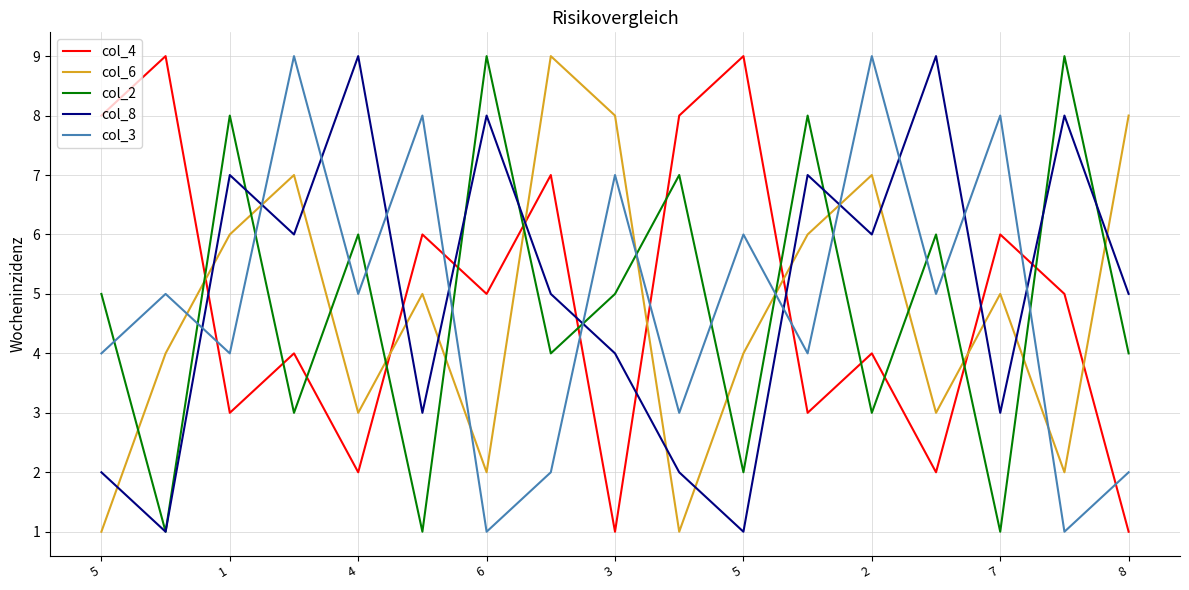

True or false: col_2 and col_6 cross at least once.

True